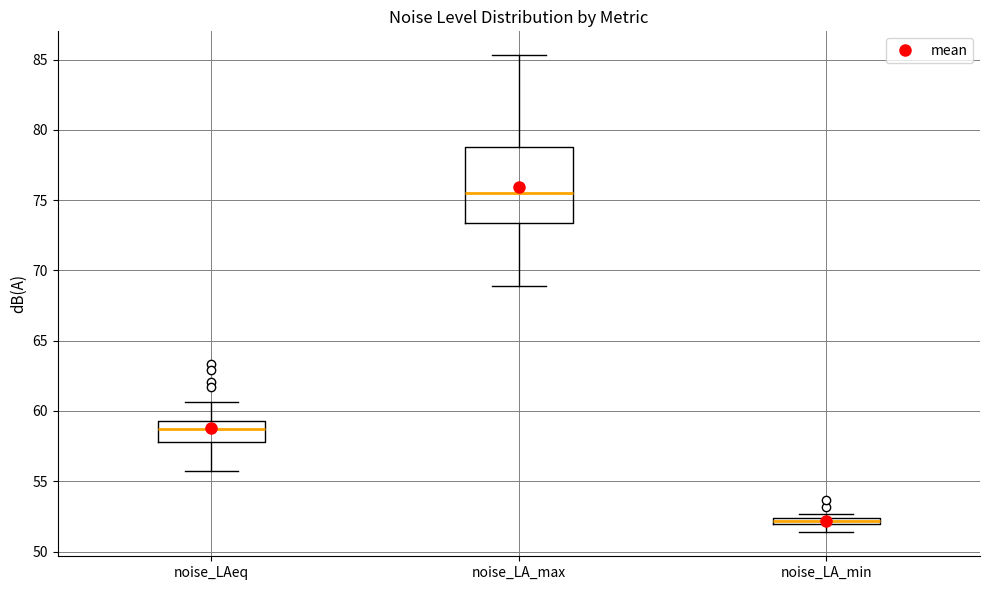

Where is the lower edge of the box for noise_LA_min on the y-axis? The values are not printed on the chart, so give them approximately, as read against the axis.

52.0